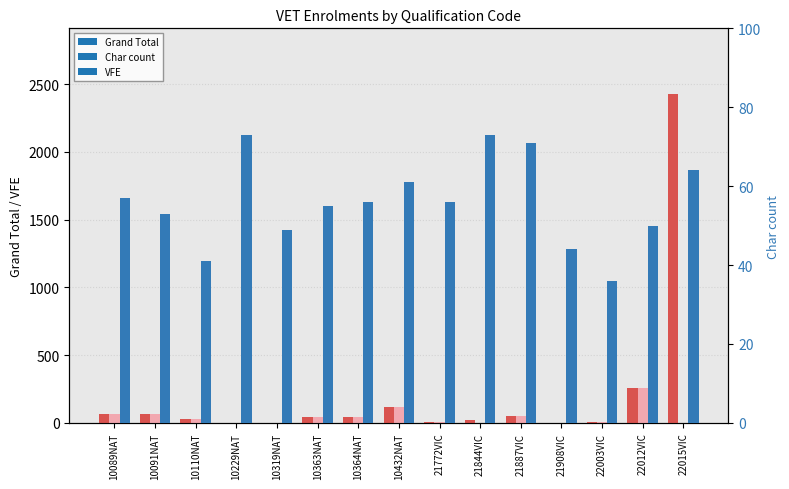

The Grand Total series shows 448 at 22012VIC. True or false?

False